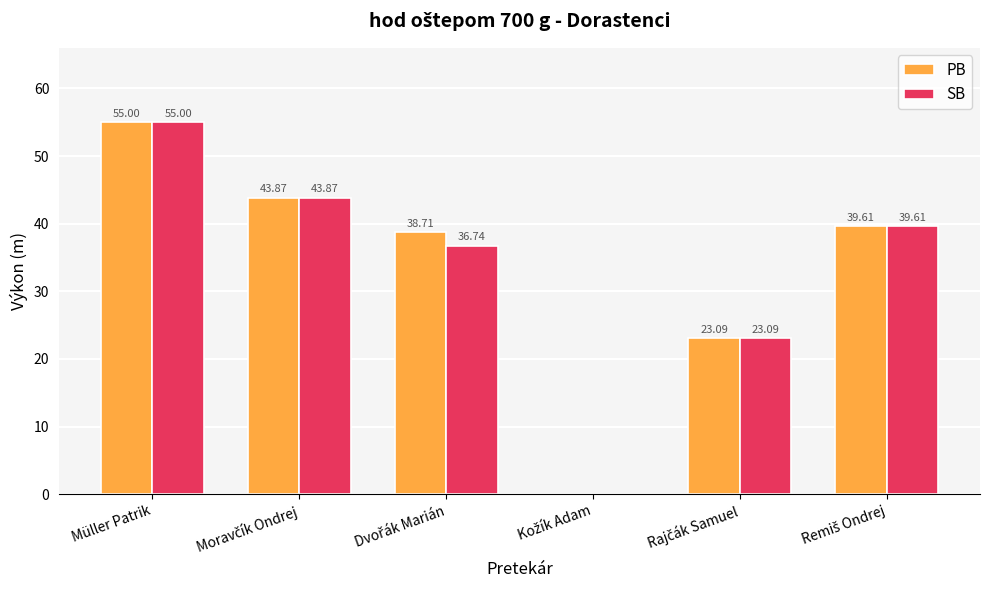

What is the average value of the PB series?

33.4